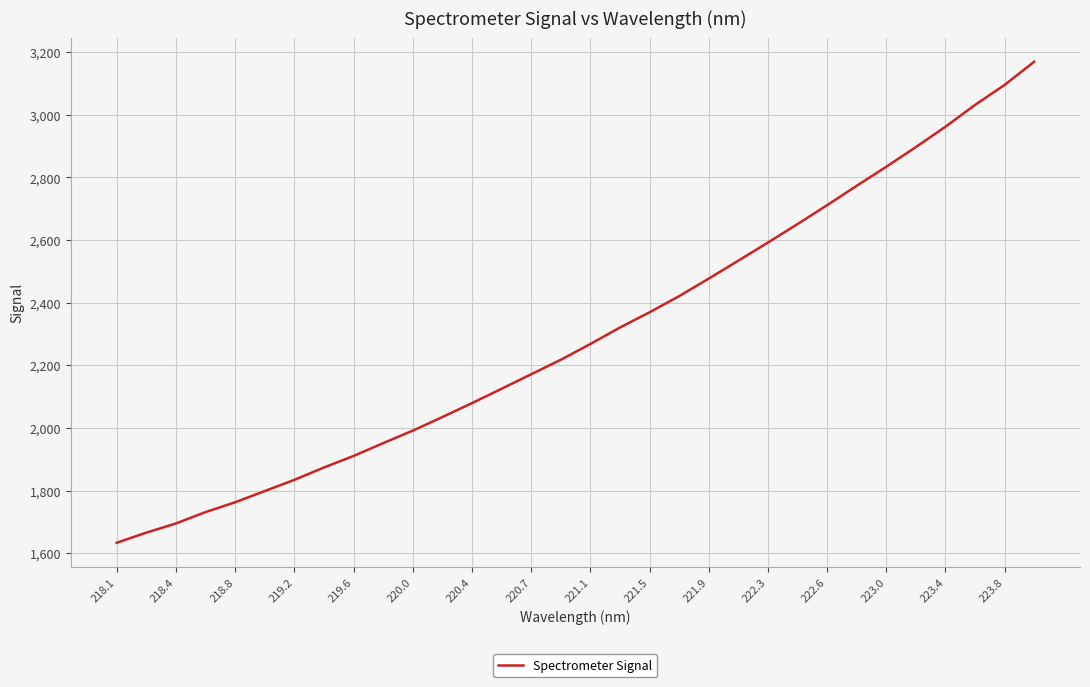

Count the number of values greater than 2268.

16